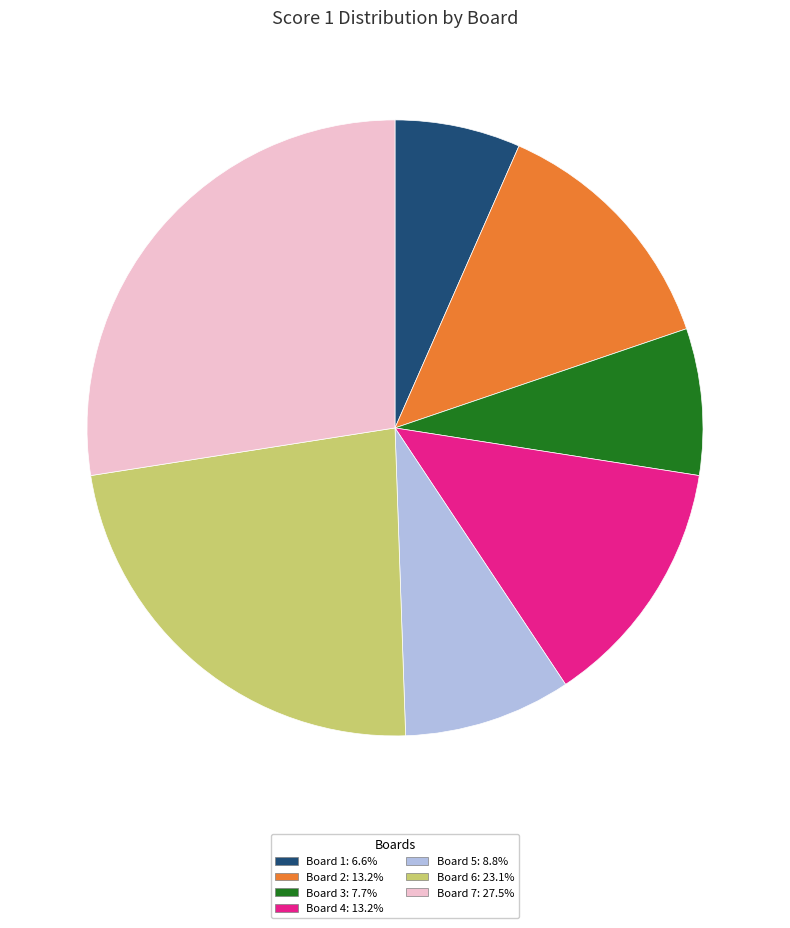

Approximately how many times larger is the value at Board 5 compared to Board 6?

0.4